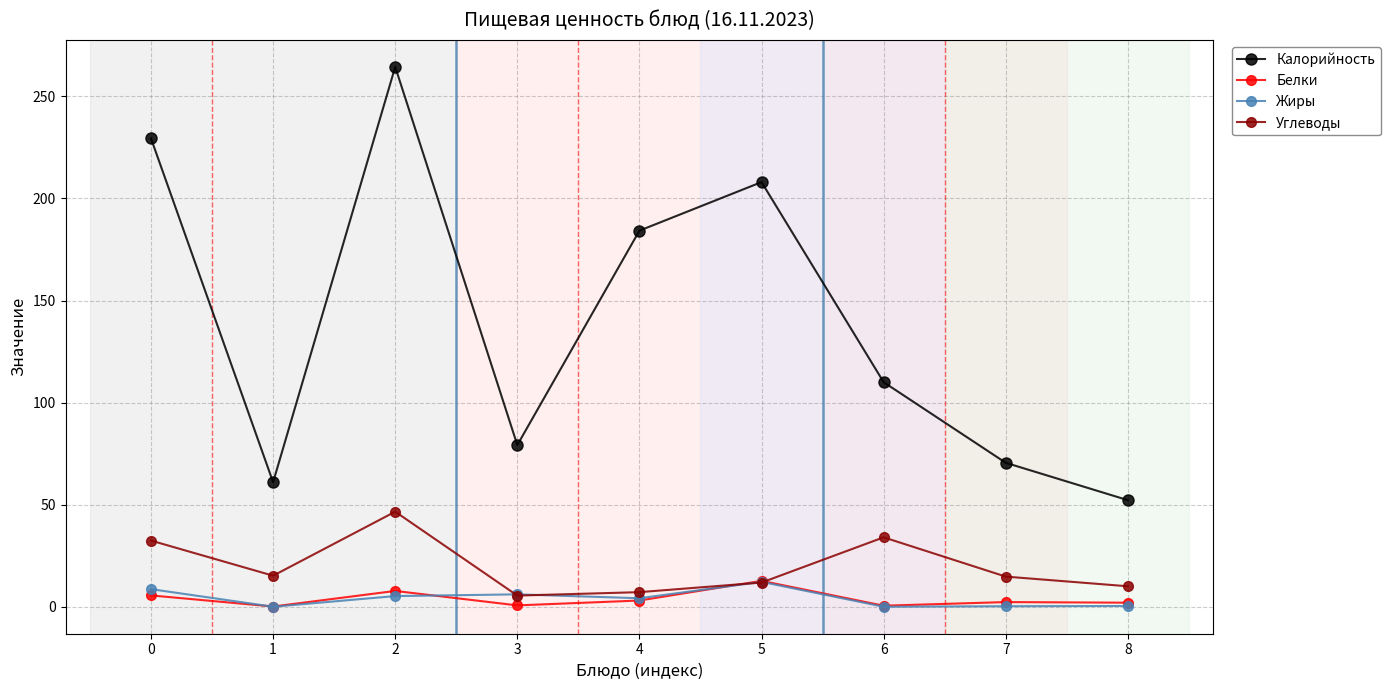

Is the value of Белки at 4 greater than the value of Жиры at 5?

No